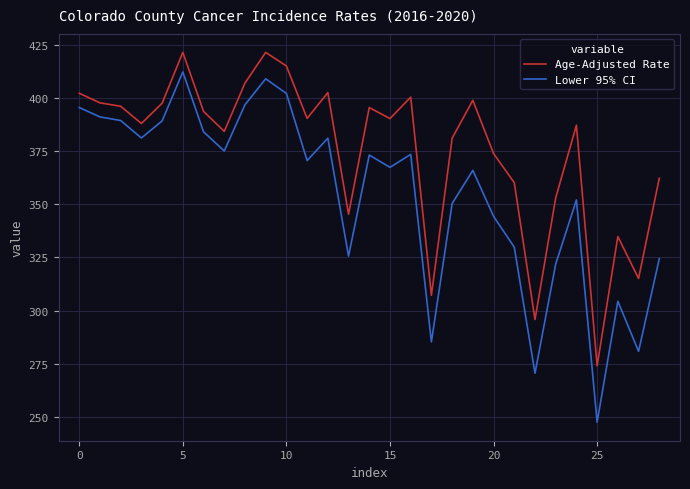

What is the difference between the maximum and minimum values in the Lower 95% CI series?

164.5